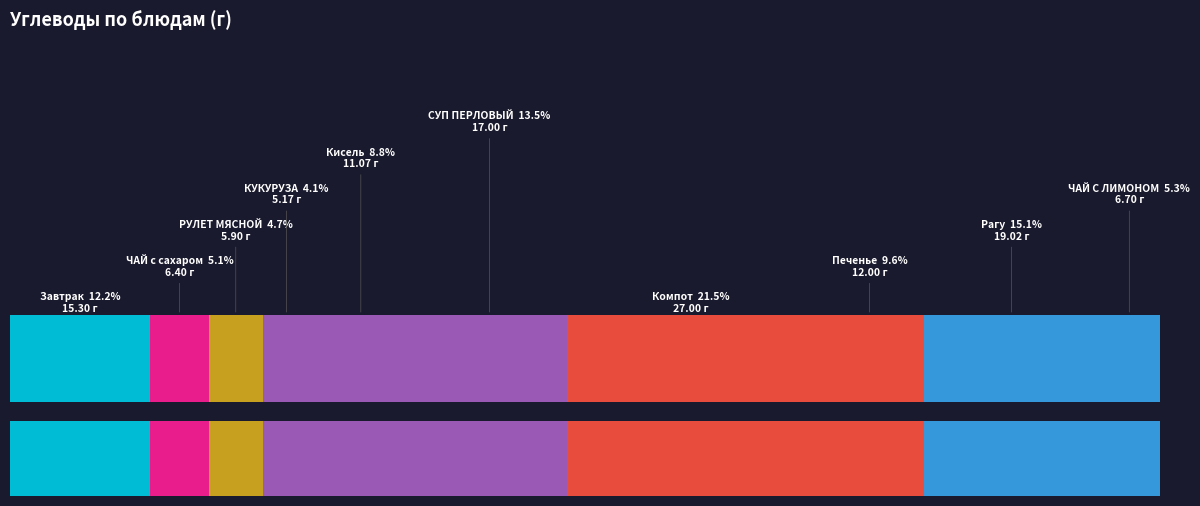

Is there any slice that represents more than half of the pie?

No